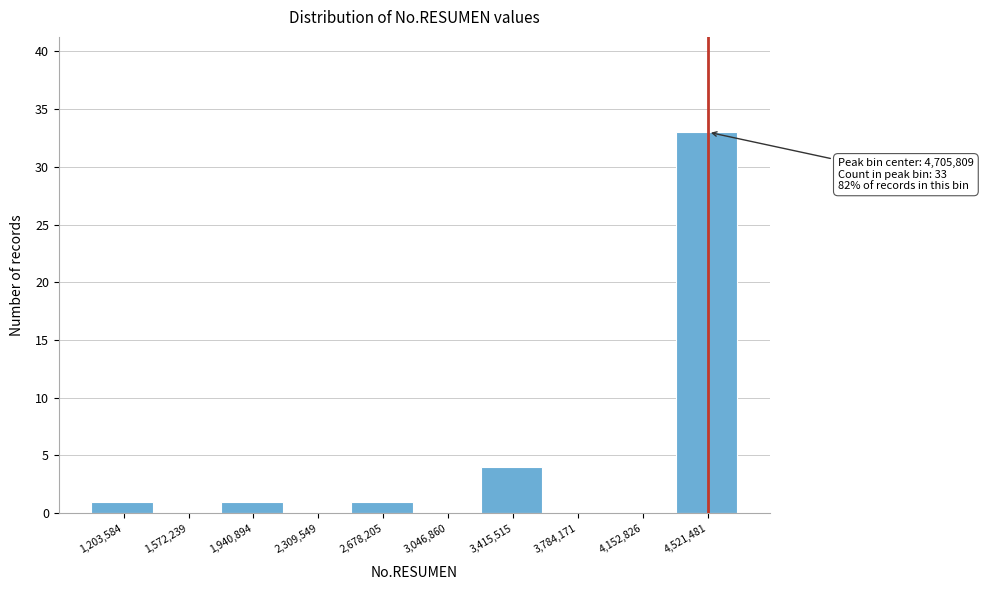

Reading left to right, extract all data points from this chart.

1,203,584=1	1,572,239=0	1,940,894=1	2,309,549=0	2,678,205=1	3,046,860=0	3,415,515=4	3,784,171=0	4,152,826=0	4,521,481=33